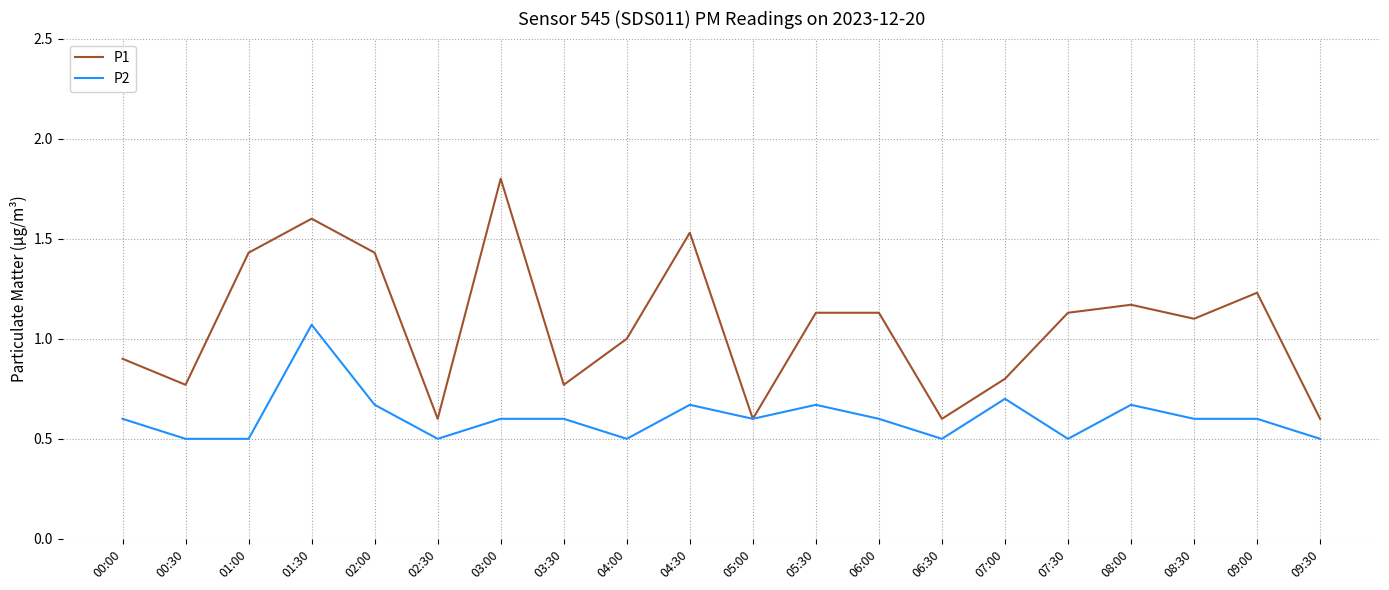

Between 06:30 and 09:00, which series saw the biggest shift?

P1